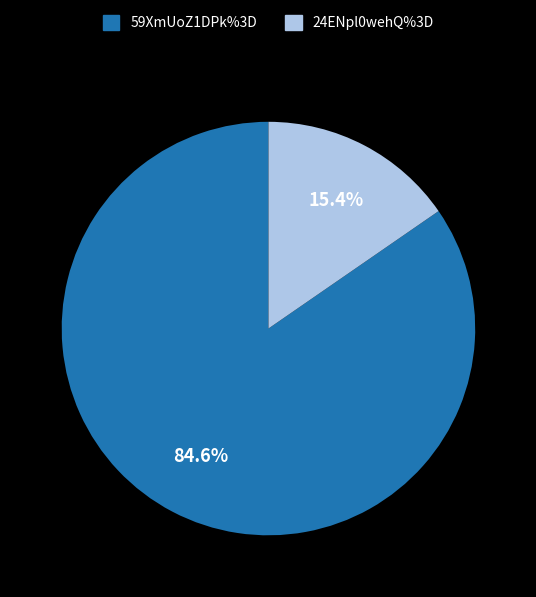

True or false: 24ENpl0wehQ%3D accounts for 24% of the total.

False